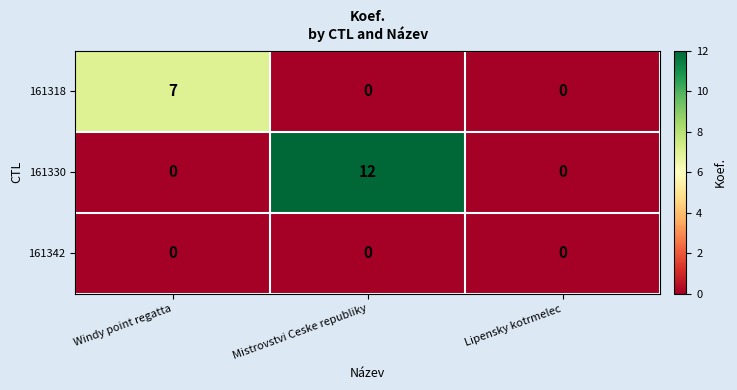

Count the number of categories in the chart.

3